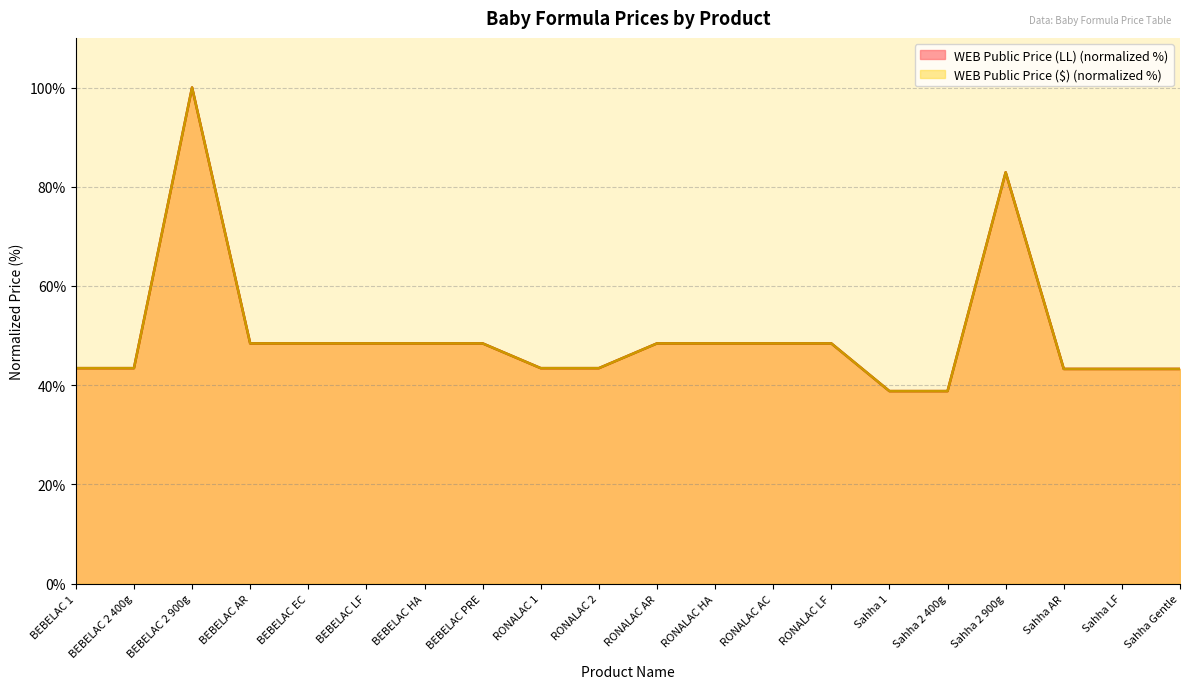

What is the average value of the WEB Public Price (LL) series?

50.0